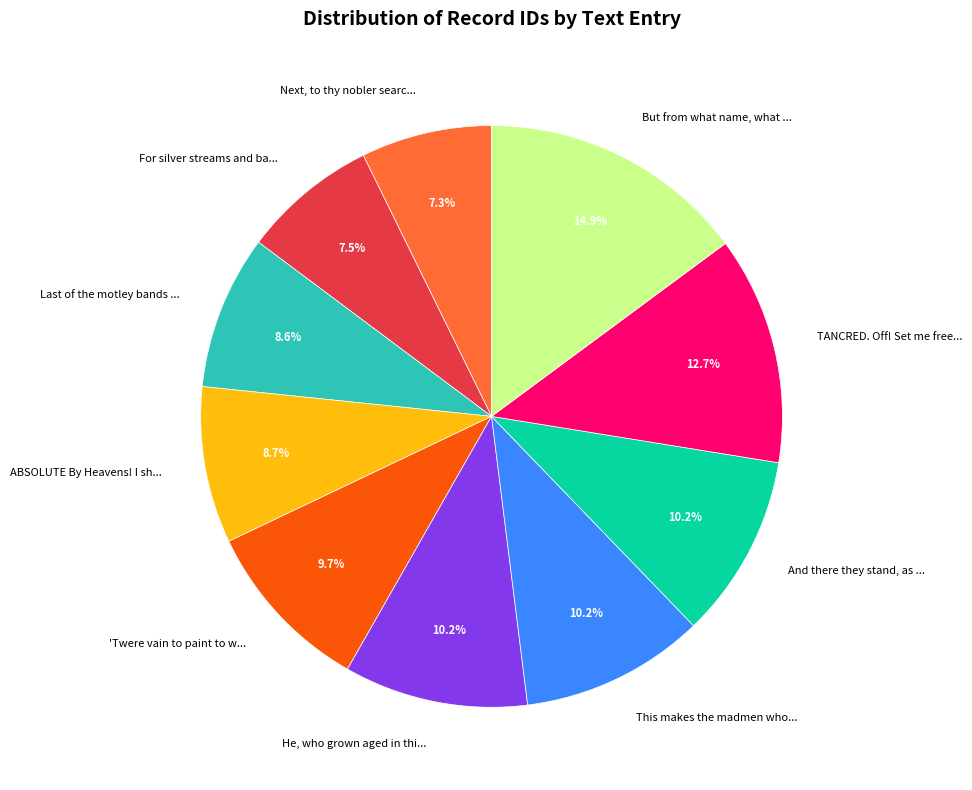

What portion of the pie excludes TANCRED. Off! Set me free...?

87.3%